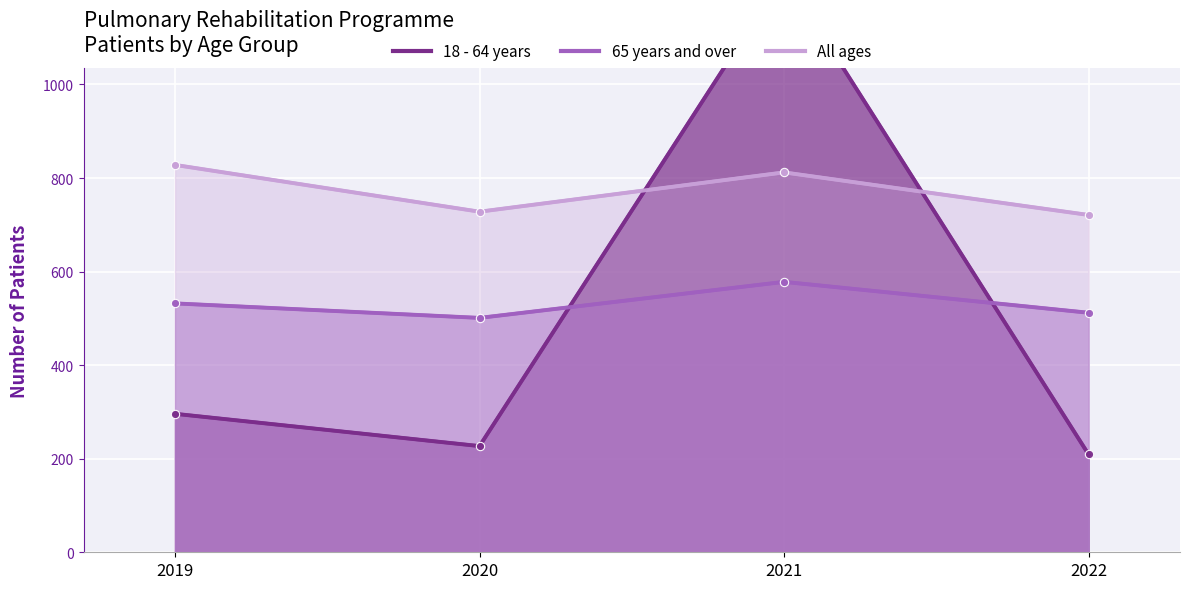

Which label corresponds to the largest value in the chart?

2021